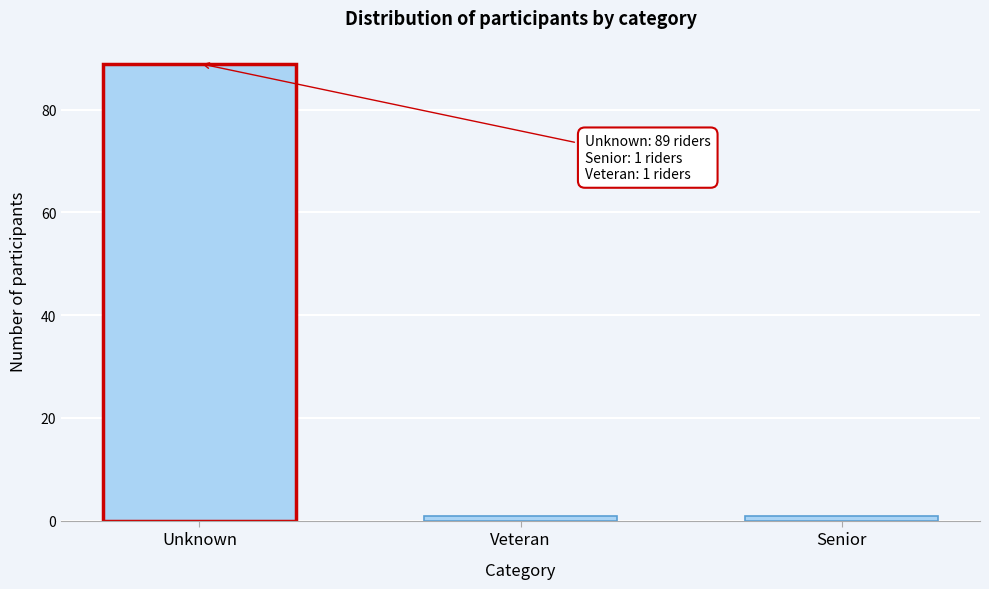

Reading left to right, extract all data points from this chart.

Unknown=89	Veteran=1	Senior=1